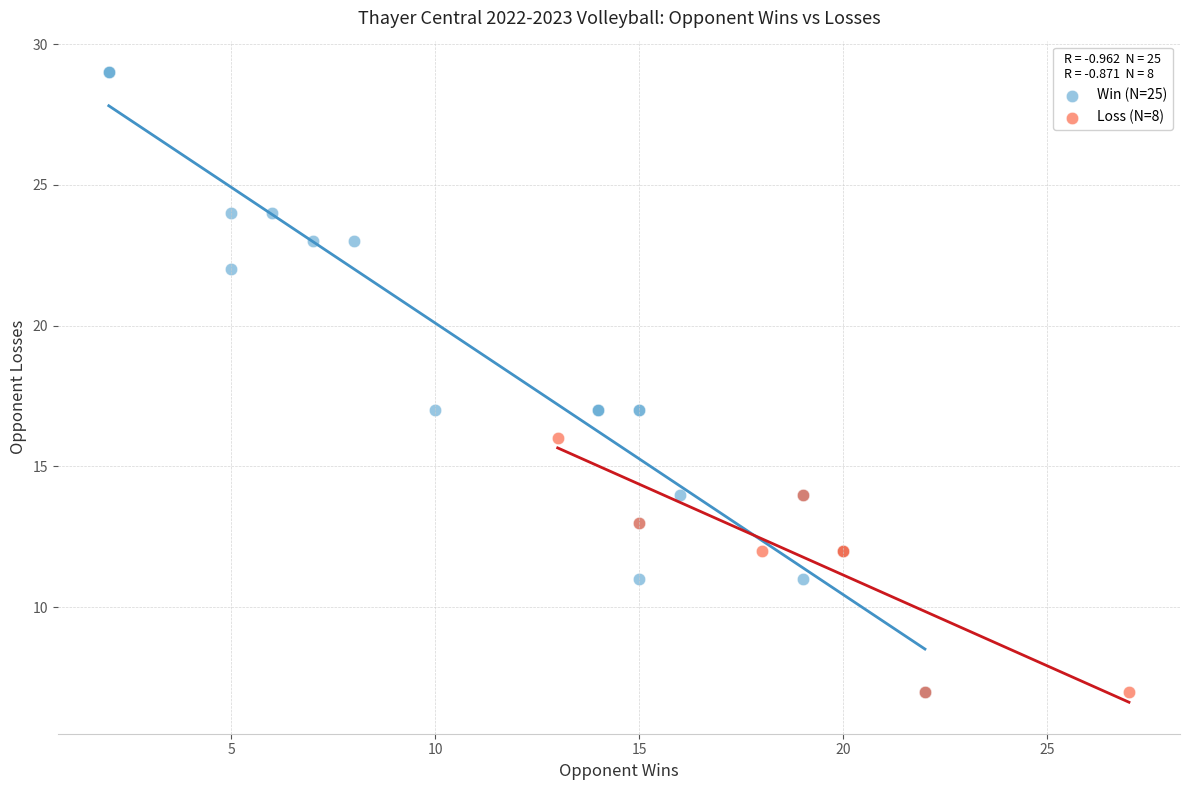

Which series has the largest Y range (max minus min)?

Win (N=25)